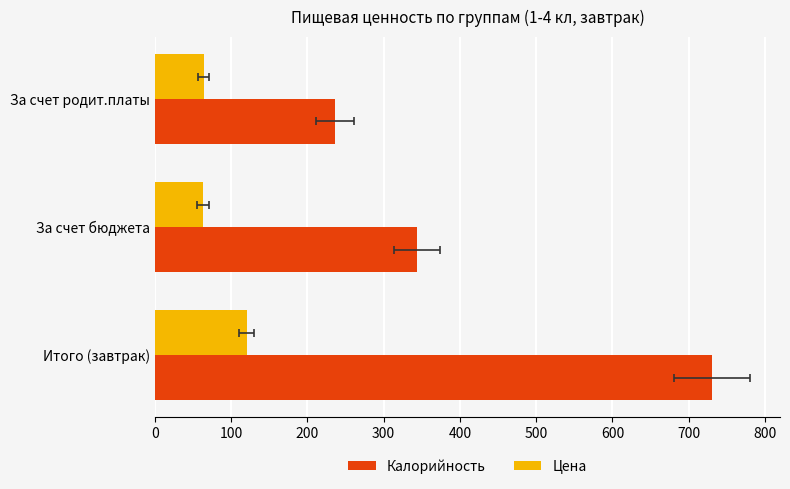

Rank the series at Итого (завтрак) from highest to lowest value.

Калорийность, Цена